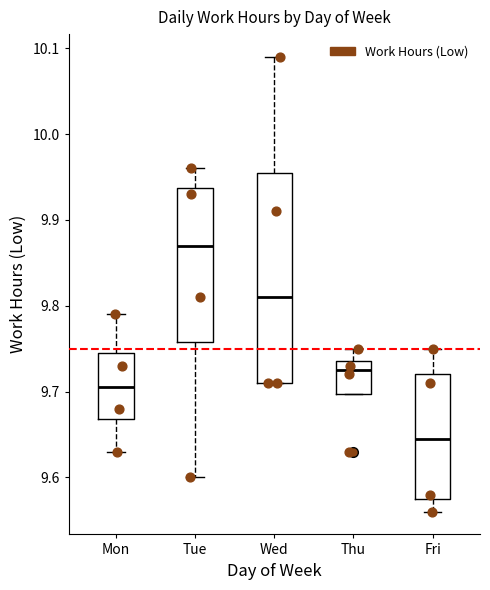

Where does the median line of the box for Wed sit on the y-axis? The values are not printed on the chart, so give them approximately, as read against the axis.

9.81